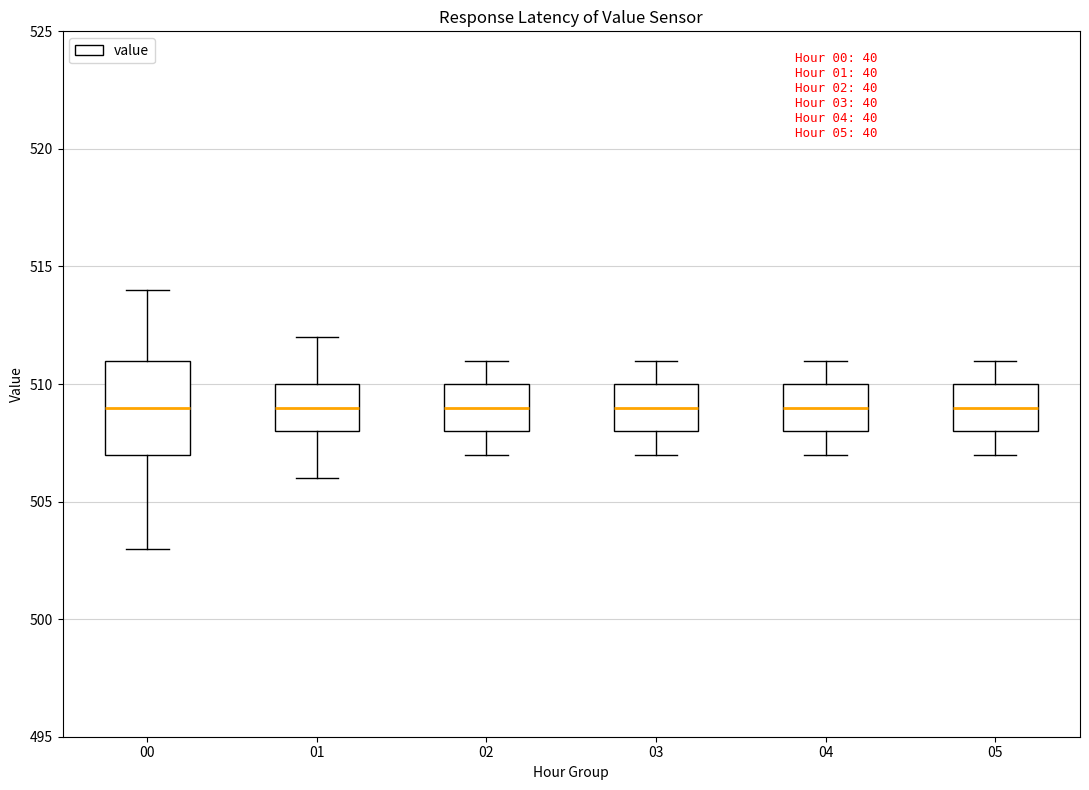

Where does the median line of the box at x = 01 sit on the y-axis? The values are not printed on the chart, so give them approximately, as read against the axis.

509